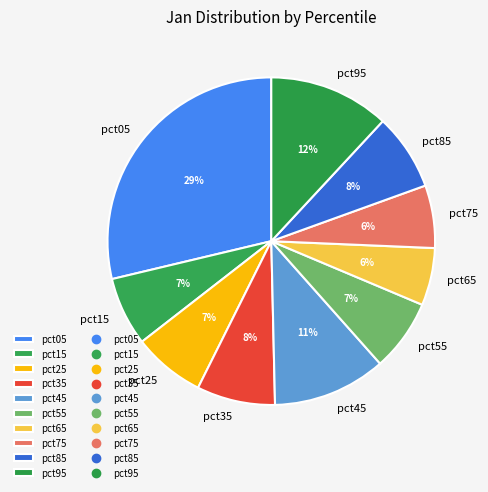

To the nearest percent, what percentage of the pie is pct35?

8%